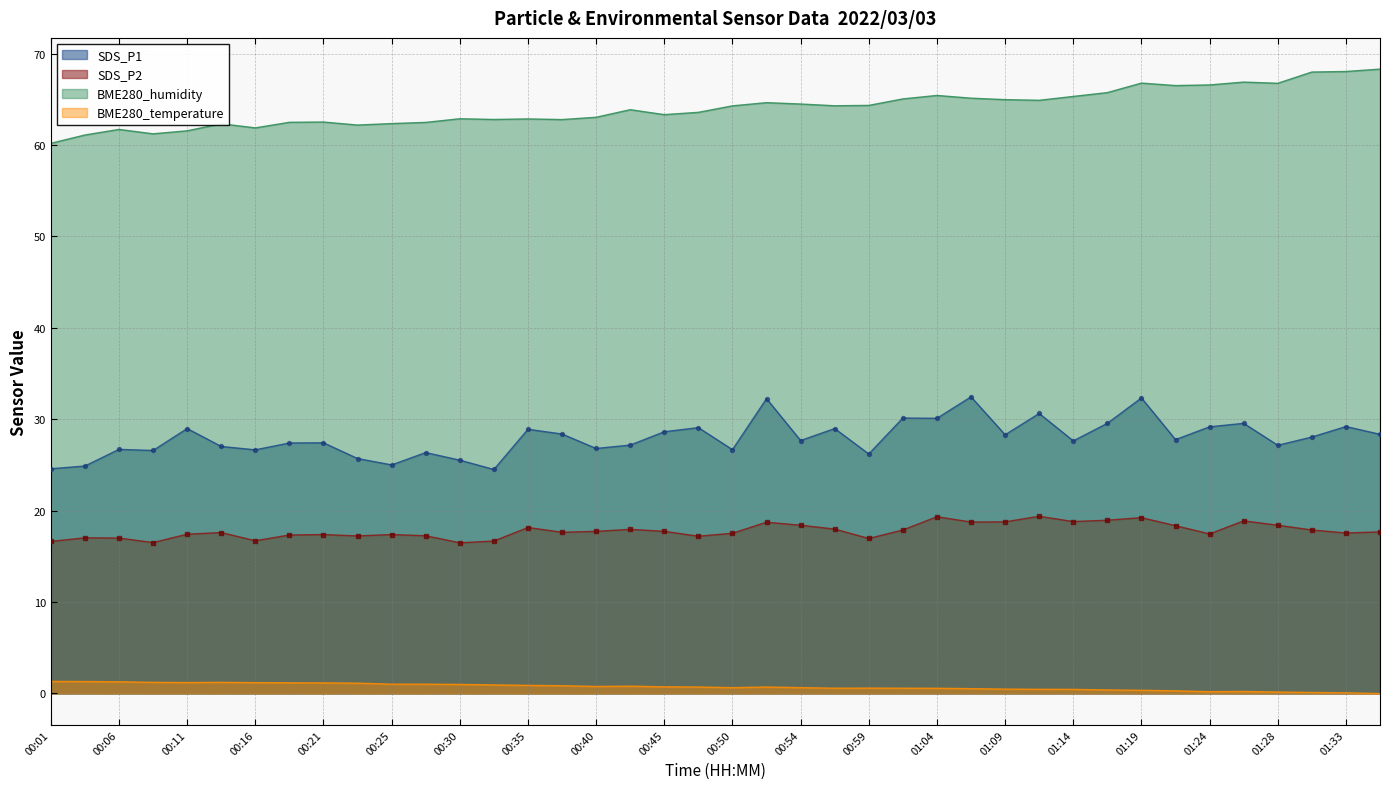

At which category is the sum across all series the highest?

01:19